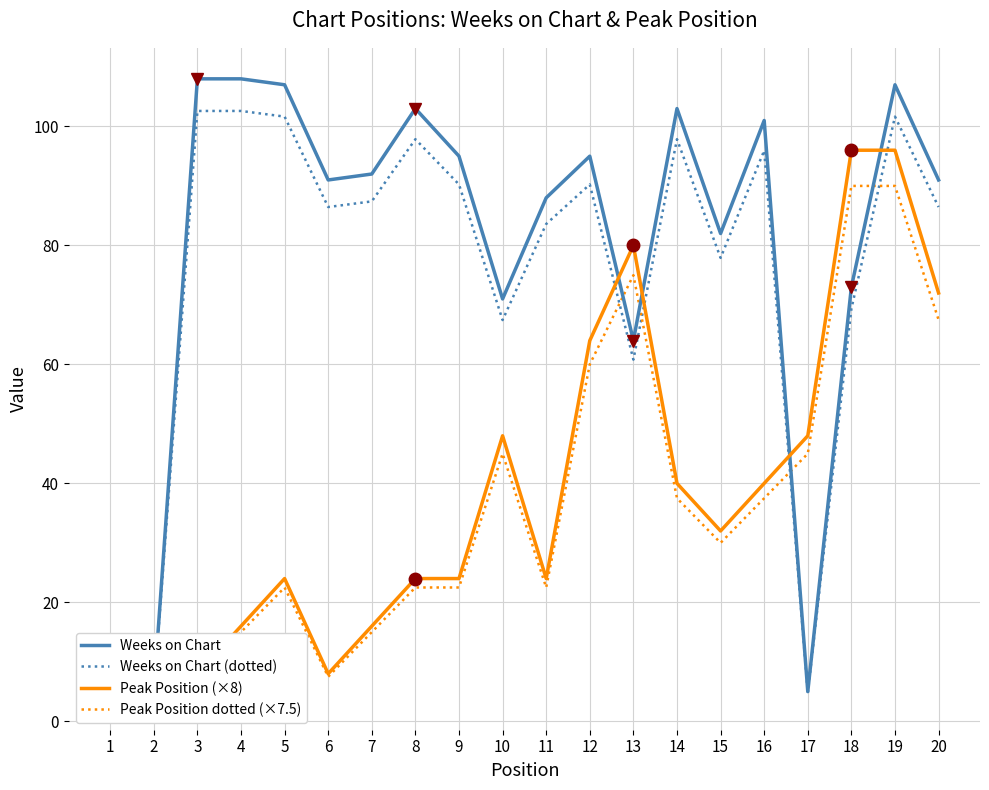

What is the sum of the Weeks on Chart (dotted) values at 12 and 3?

192.8